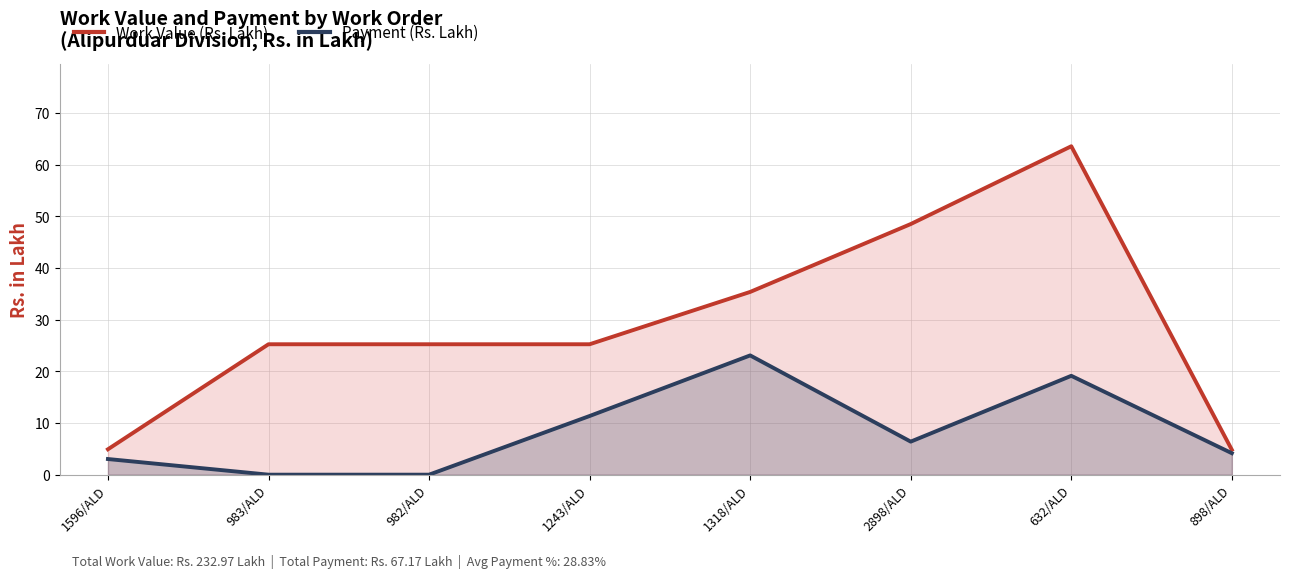

How many data points does each series have?

8